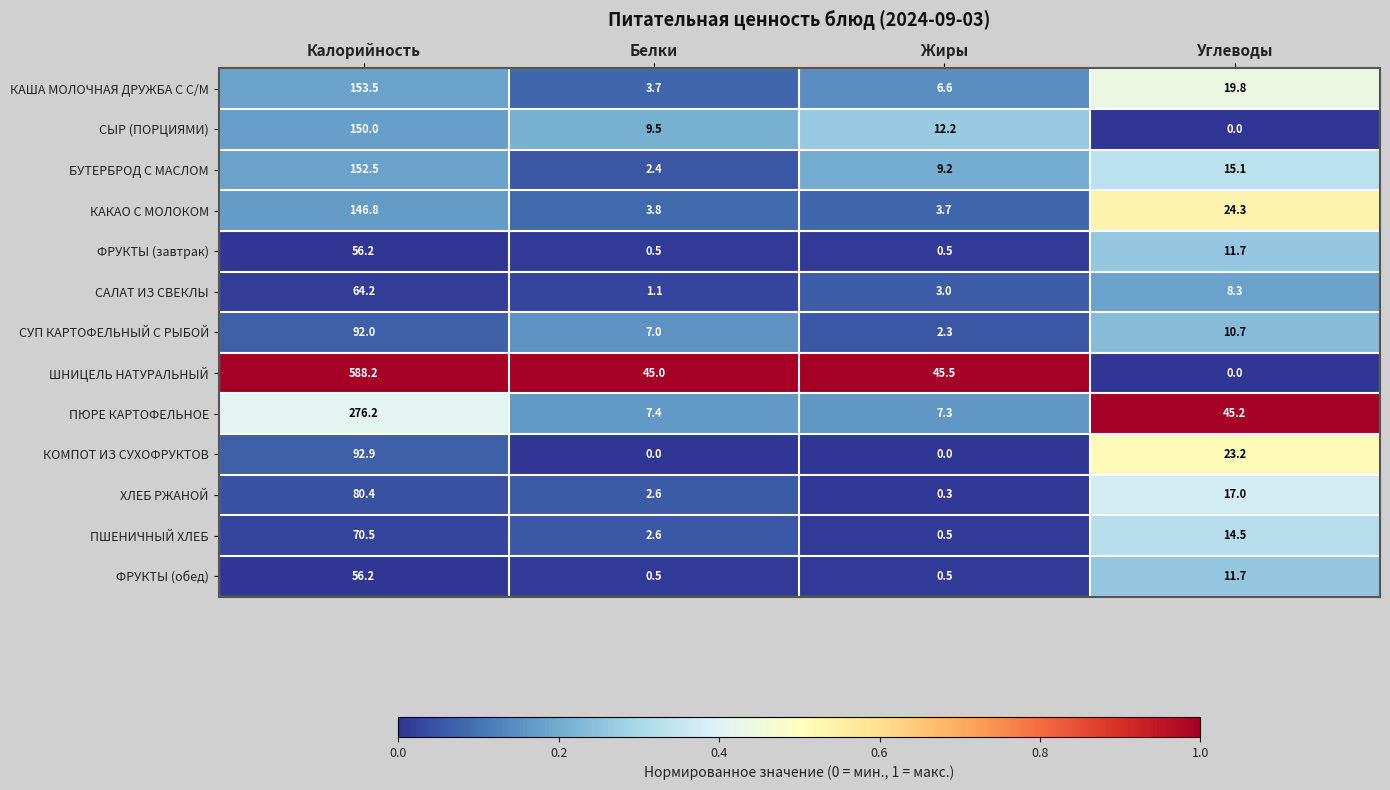

How many data points does each series have?

4